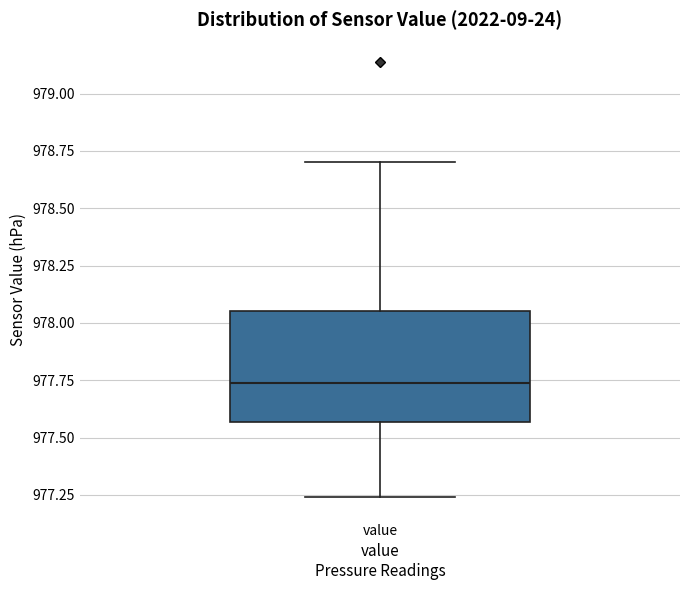

Read this box plot against the y-axis: the position of the median line, the range covered by the box, and the ends of both whiskers. The values are not printed on the chart, so give them approximately, as read against the axis.

median 977.75, box 977.55 to 978.05, whiskers 977.25 to 978.70